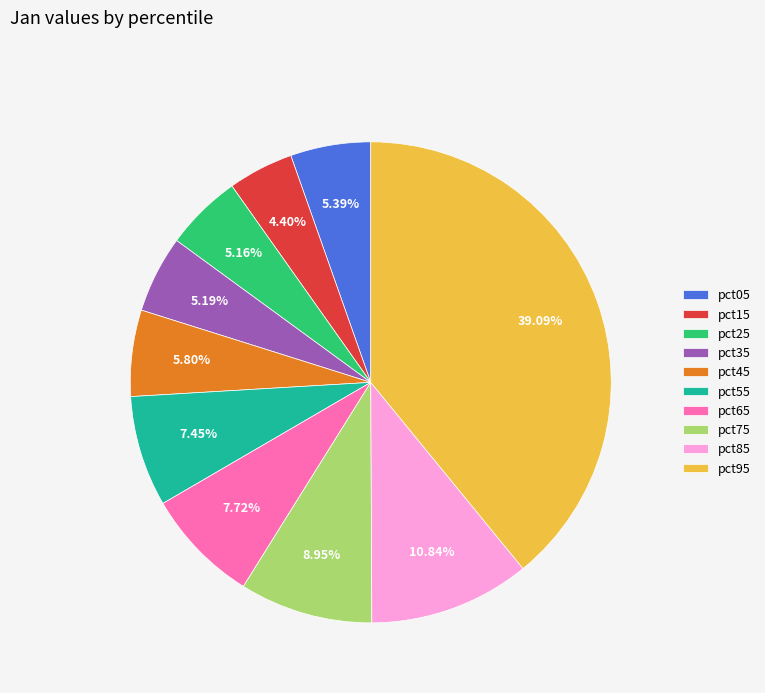

To the nearest percent, what portion does pct65 represent?

8%